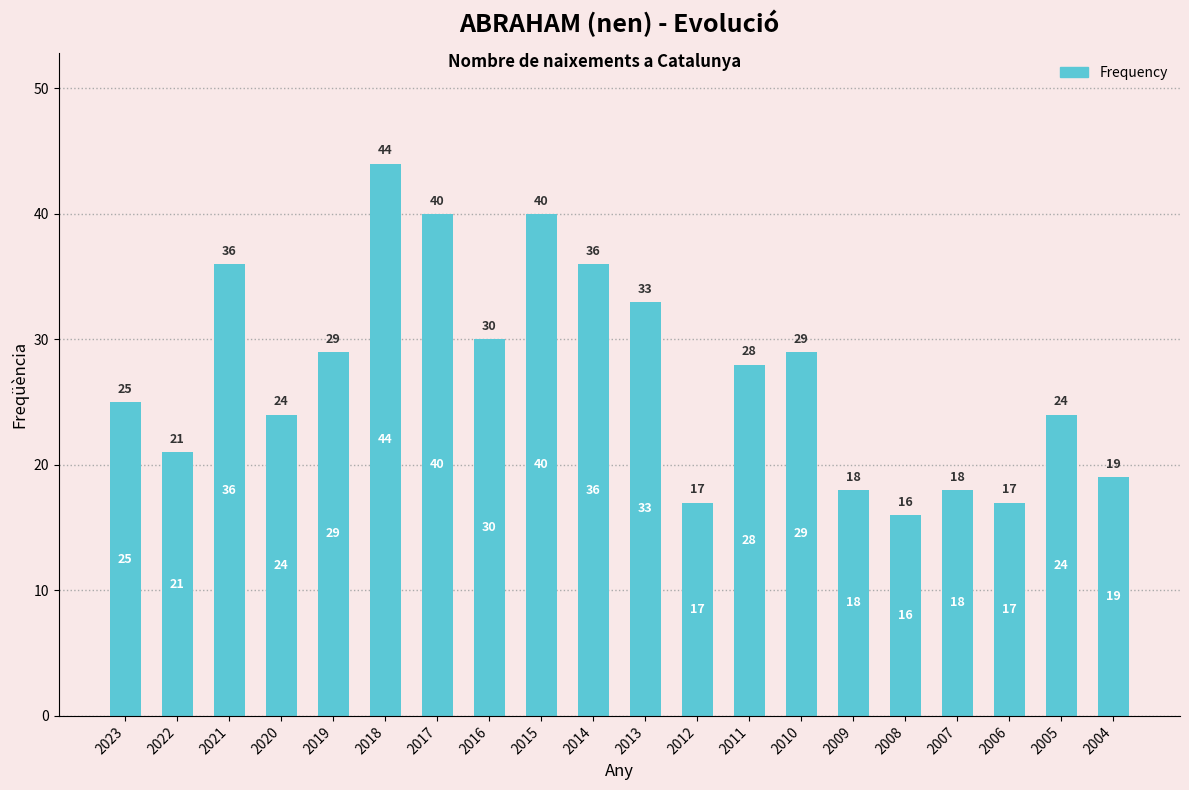

The value at 2012 is 17. True or false?

True